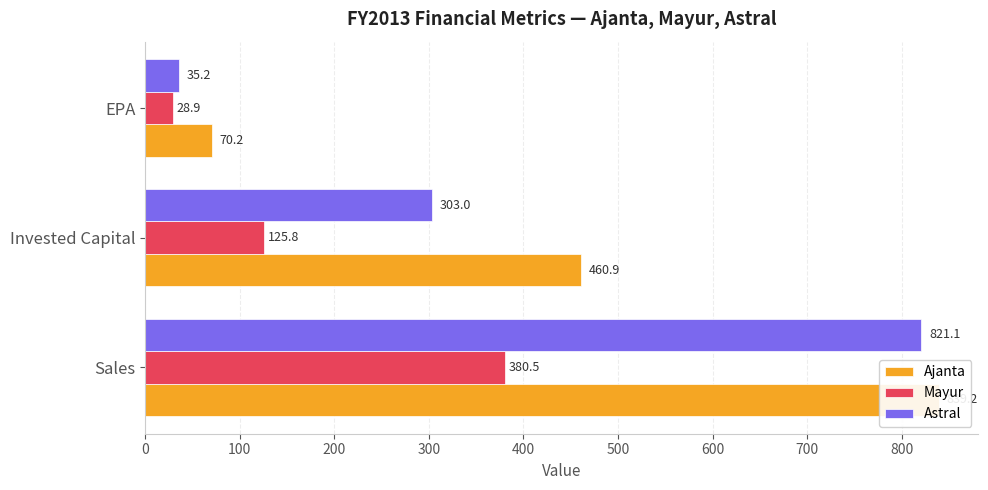

Rank the series by their average value, from lowest to highest.

Mayur, Astral, Ajanta